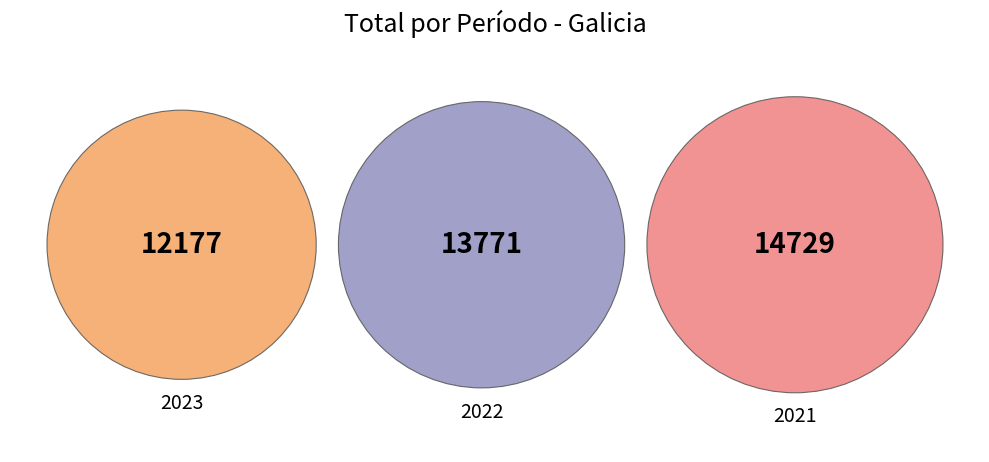

Is there a majority slice in this chart?

No